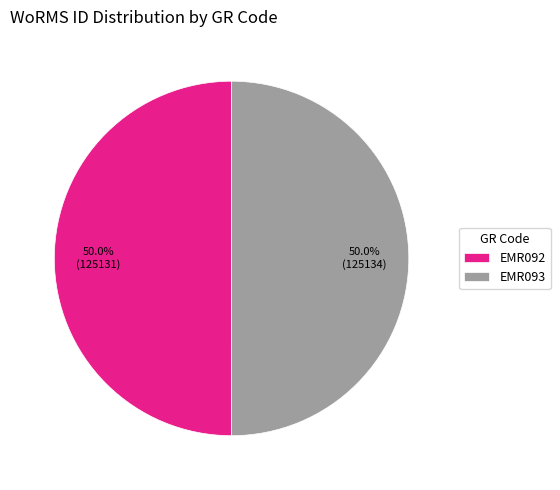

To the nearest percent, what percentage of the pie is EMR092?

50%